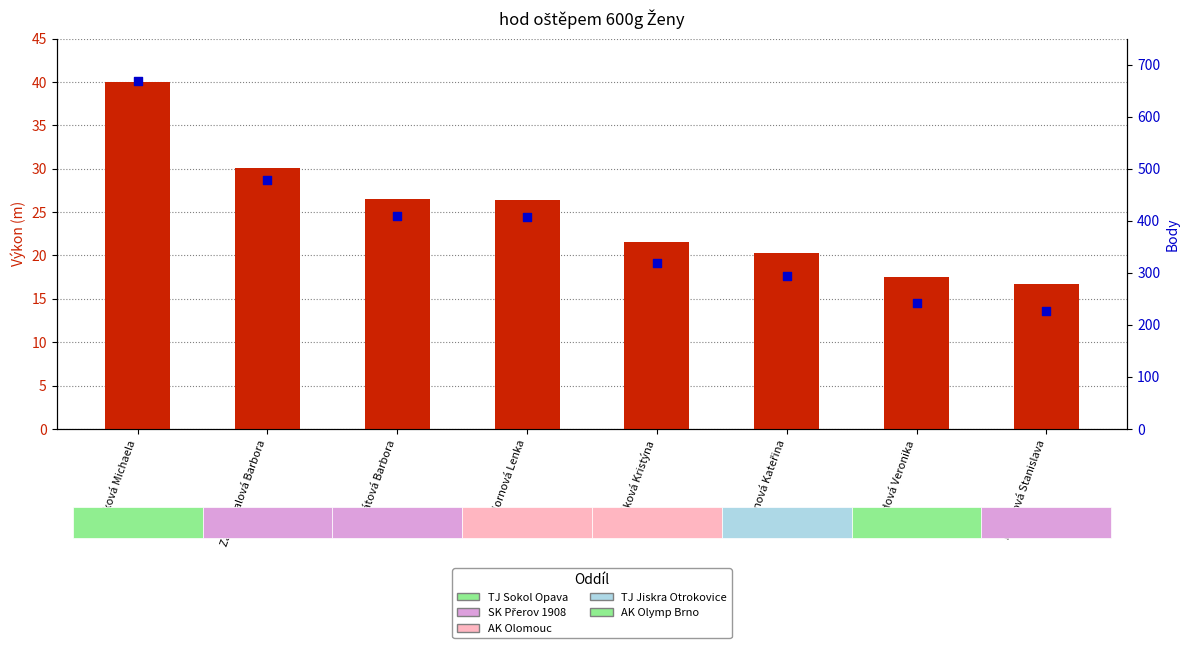

Is the value of Výkon (m) at Hejdová Veronika greater than the value of Body at Mandátová Barbora?

No